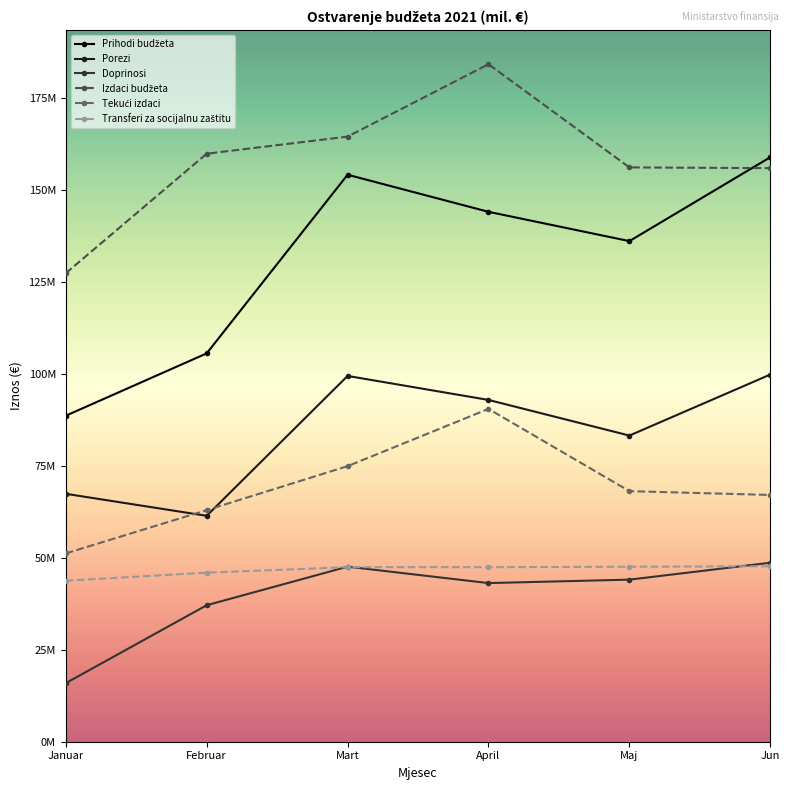

How many lines are shown in the chart?

6